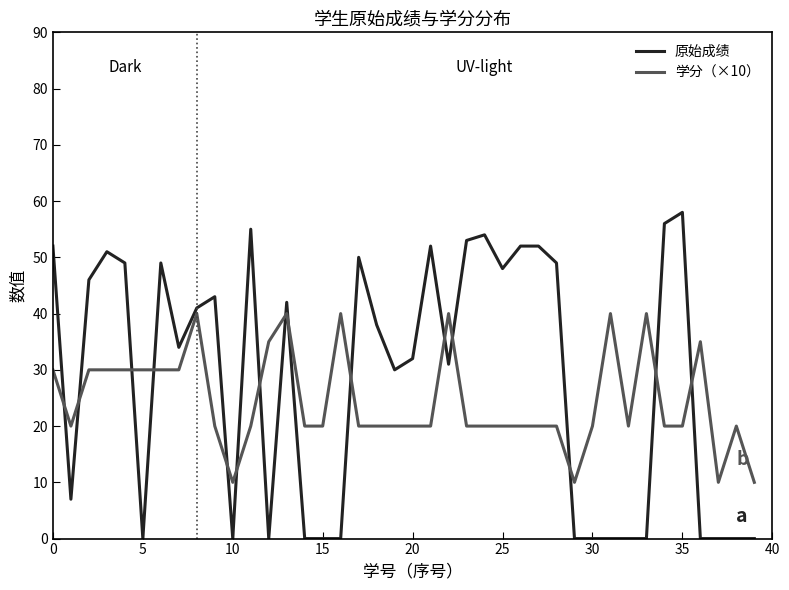

True or false: 学分（×10） has more than 2 interior local peaks.

True